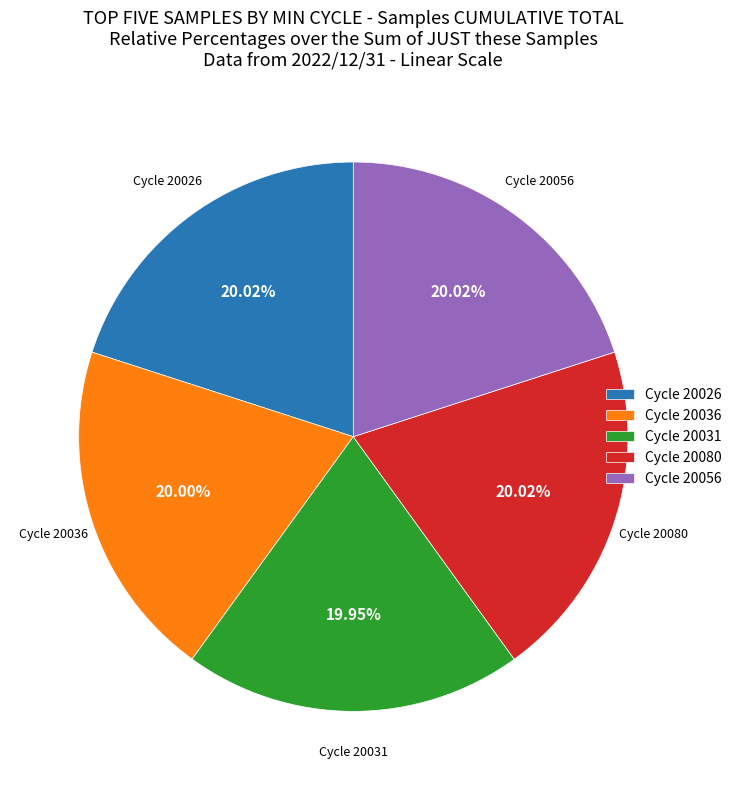

To the nearest percent, what is the average slice percentage?

20%